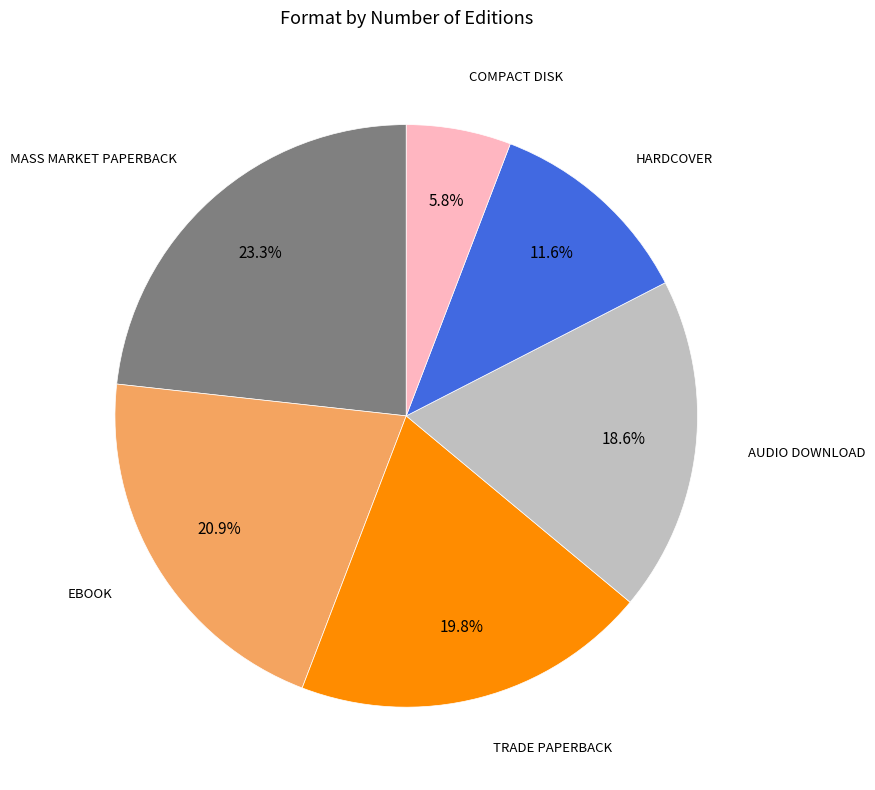

Is there a majority slice in this chart?

No